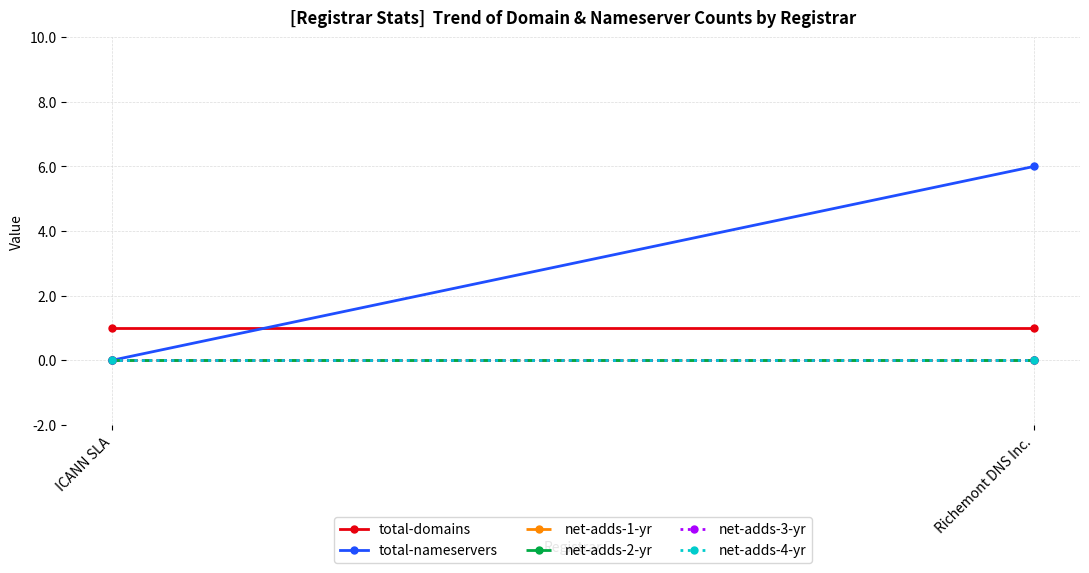

Between Richemont DNS Inc. and ICANN SLA, which is larger?

Richemont DNS Inc.